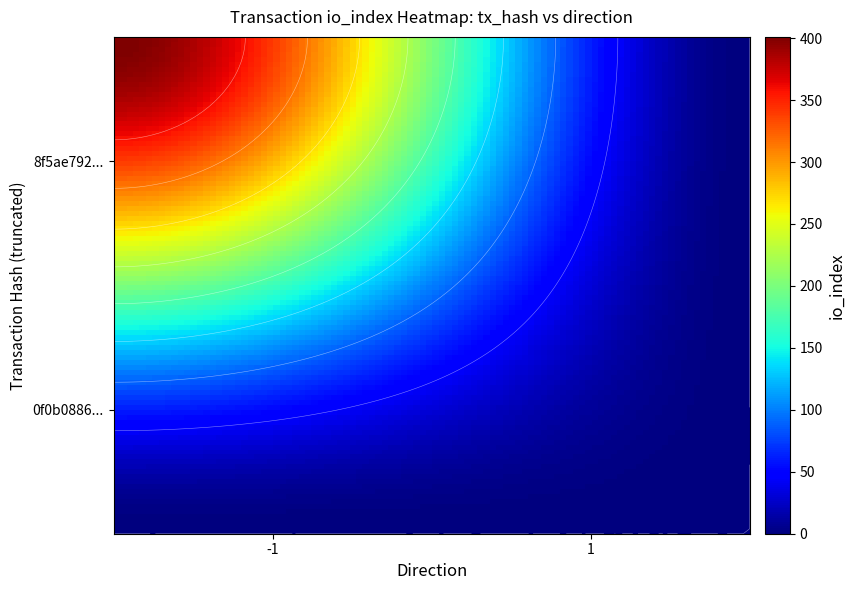

Rank the series by their average value, from highest to lowest.

8f5ae7921614a6efb7658de43e30896b73b7529, 0f0b088674f8764b5100becc0ca2f2a650cd6a4